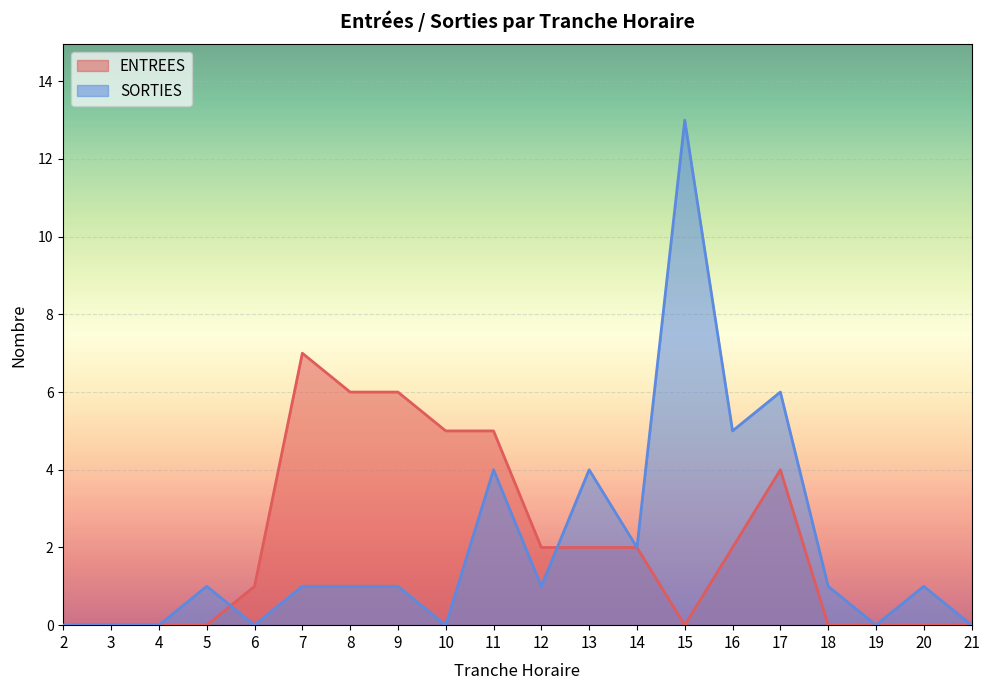

At how many categories does at least one series exceed 7?

1